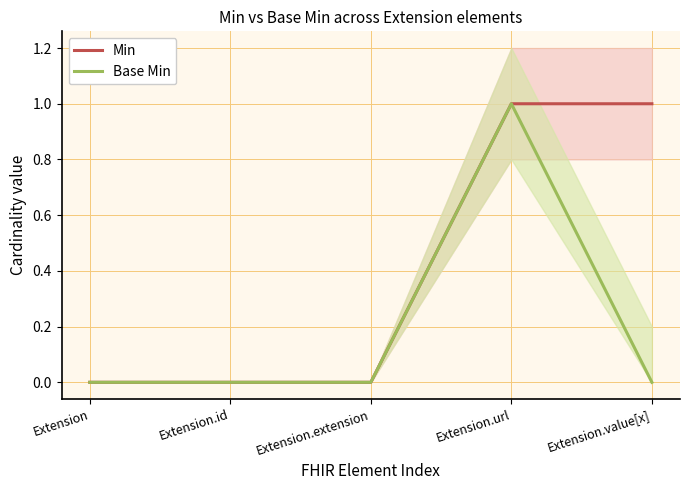

The value of Base Min at Extension.extension is 0. True or false?

True